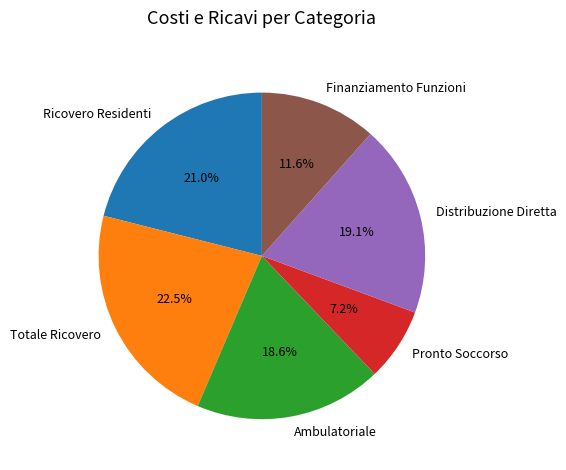

How many segments does this pie chart have?

6